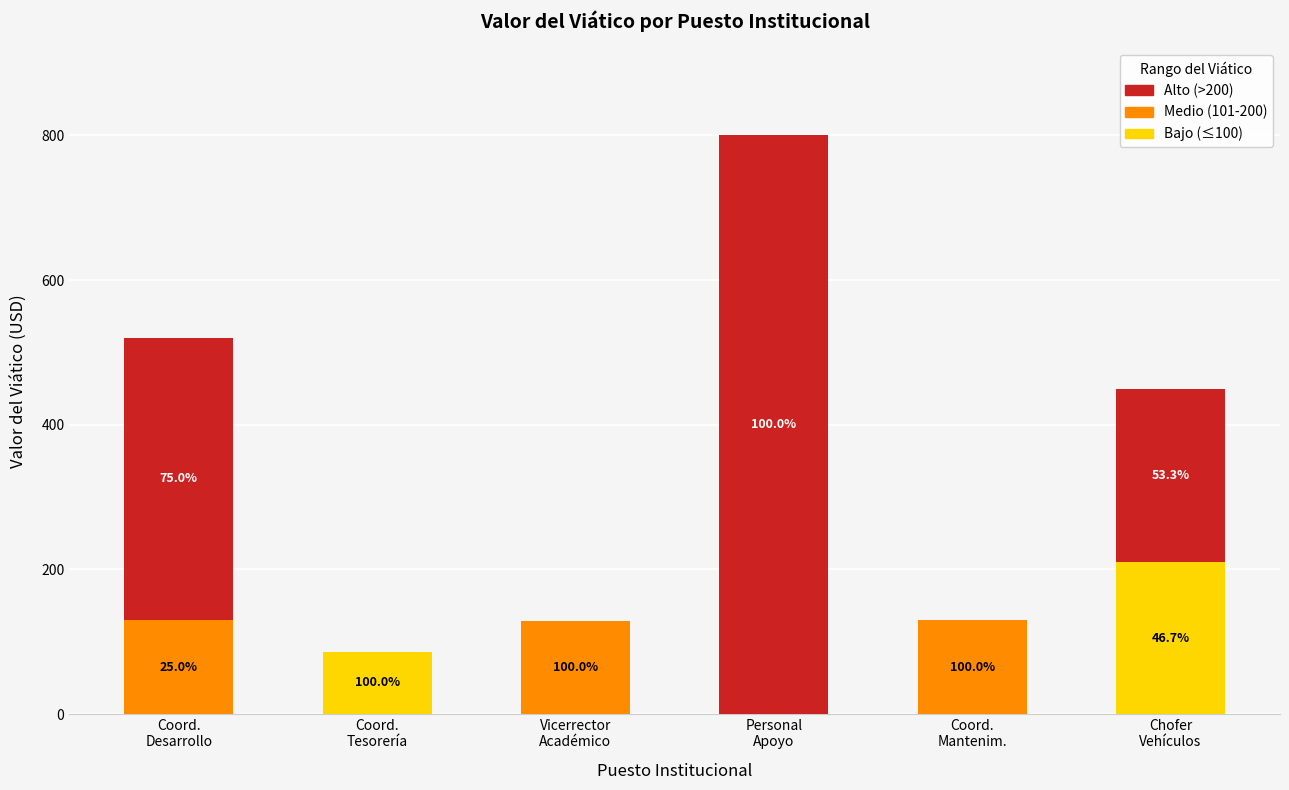

Are the bars horizontal?

No